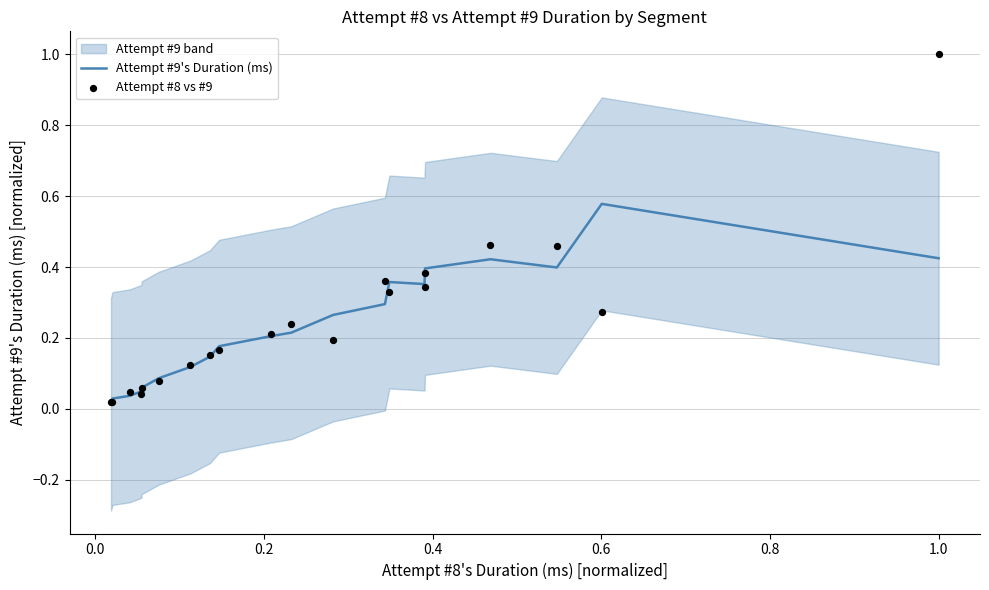

Which series has the widest spread of Y values?

Attempt #8 vs #9